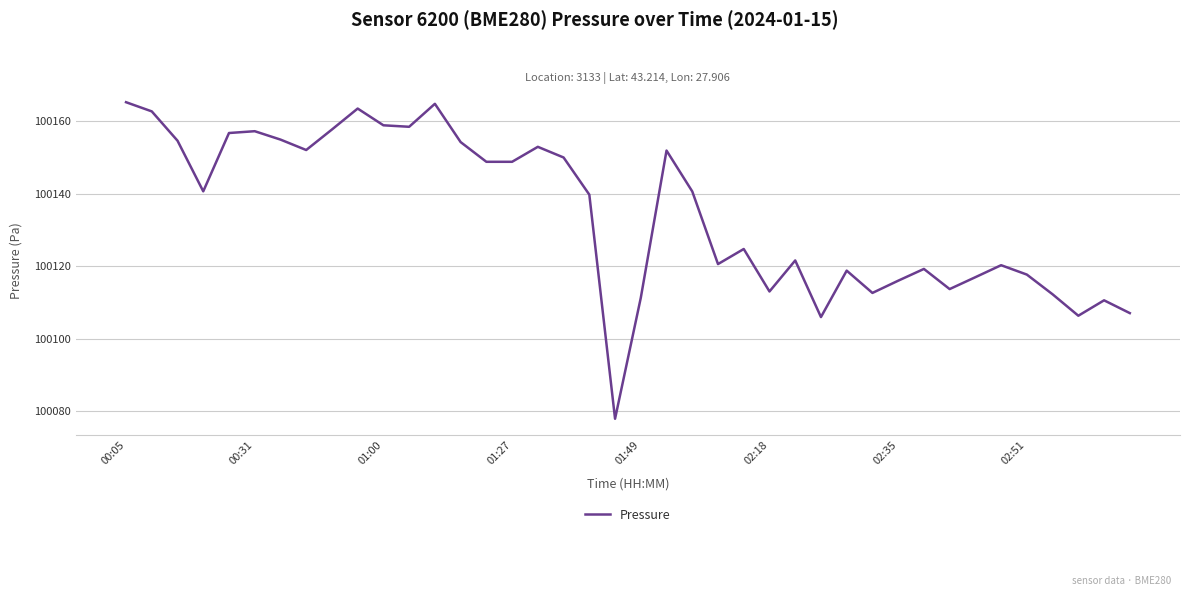

What is the minimum value shown in the chart?

100077.9